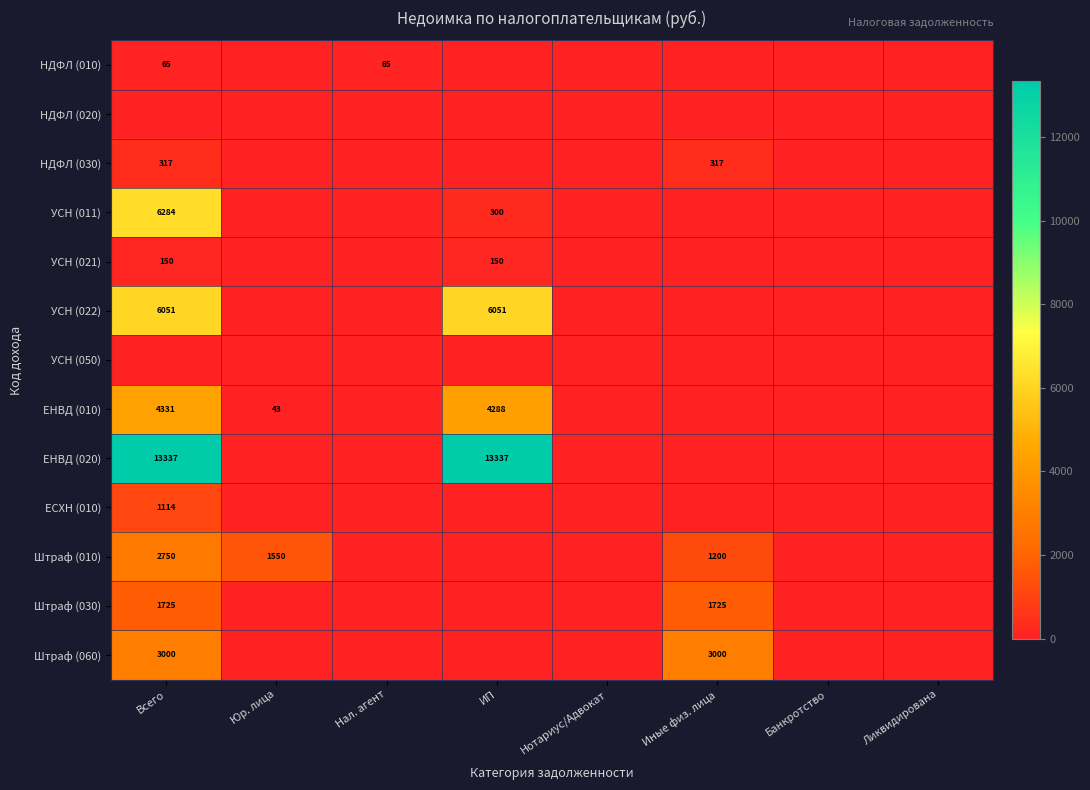

True or false: Штраф (030) has a value of 1151 at Всего.

False